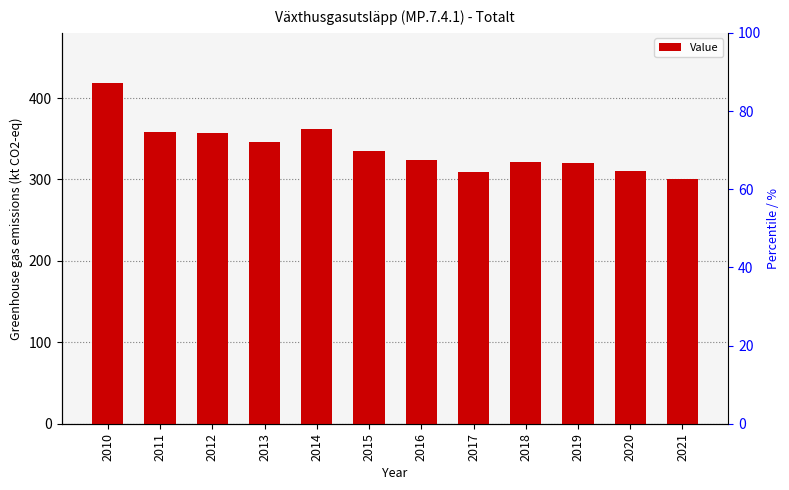

What is the value of the 10th bar from the left?

320.2